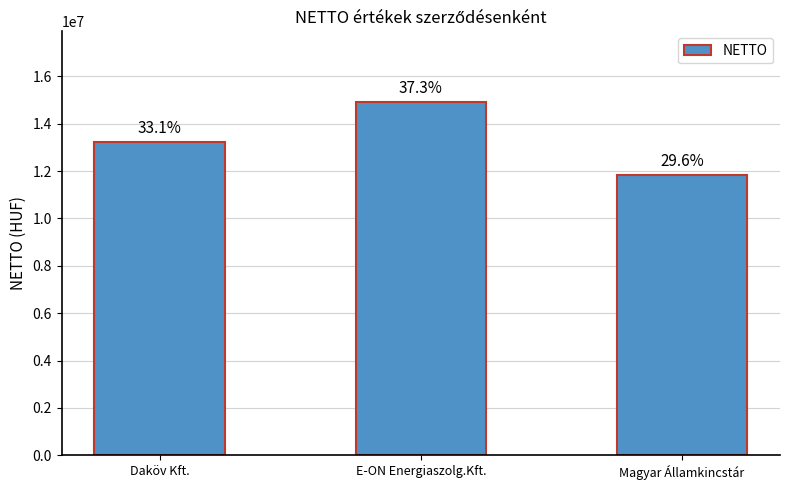

Reading right to left, transcribe all the data shown in this chart.

Magyar Államkincstár=11832000	E-ON Energiaszolg.Kft.=14919000	Daköv Kft.=13237060